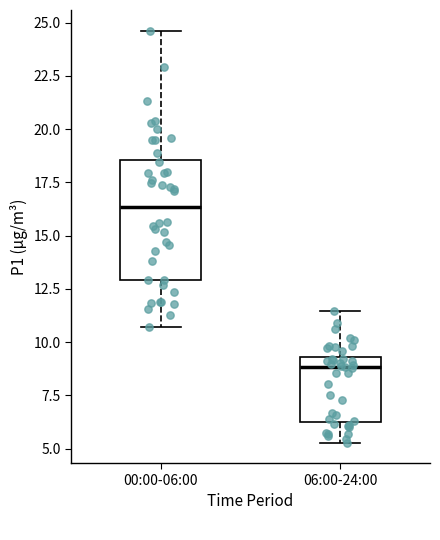

Which box's median line is the highest?

00:00-06:00